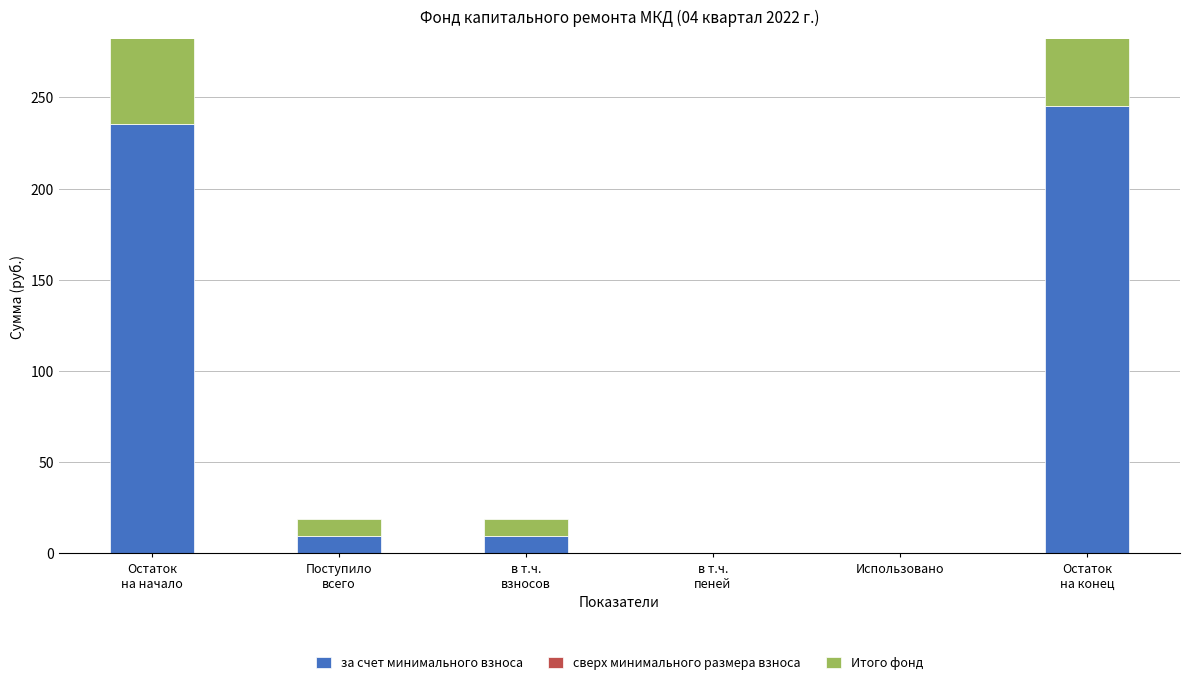

The value of Итого фонд at Поступило
всего is 9.5. True or false?

True